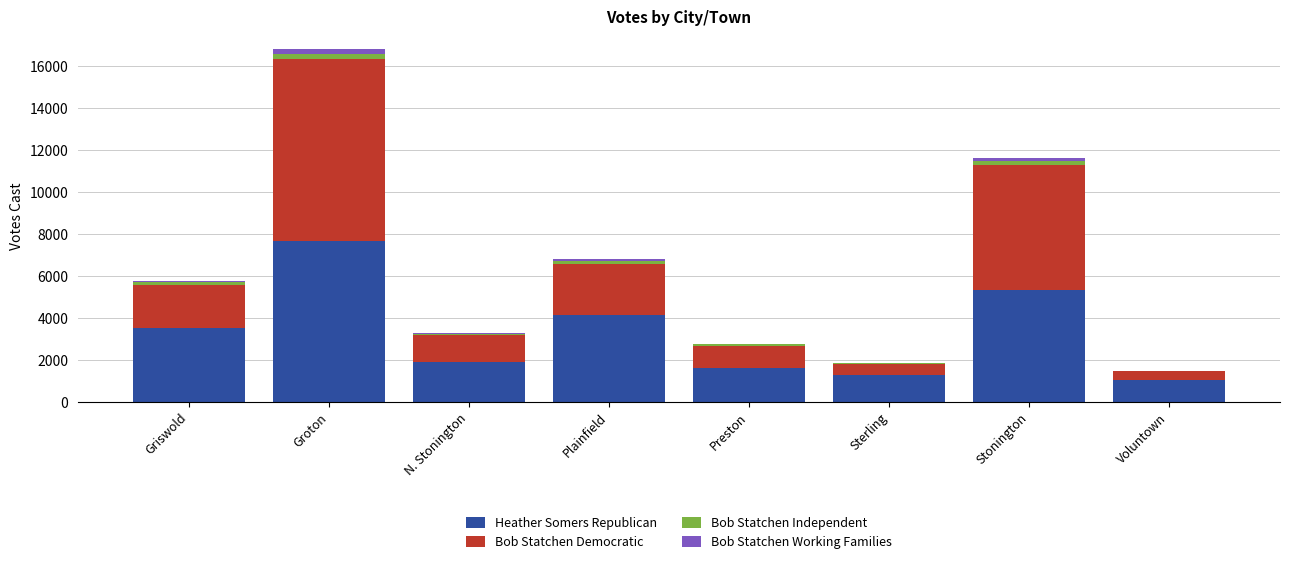

The value of Heather Somers Republican at Griswold is 3529. True or false?

True